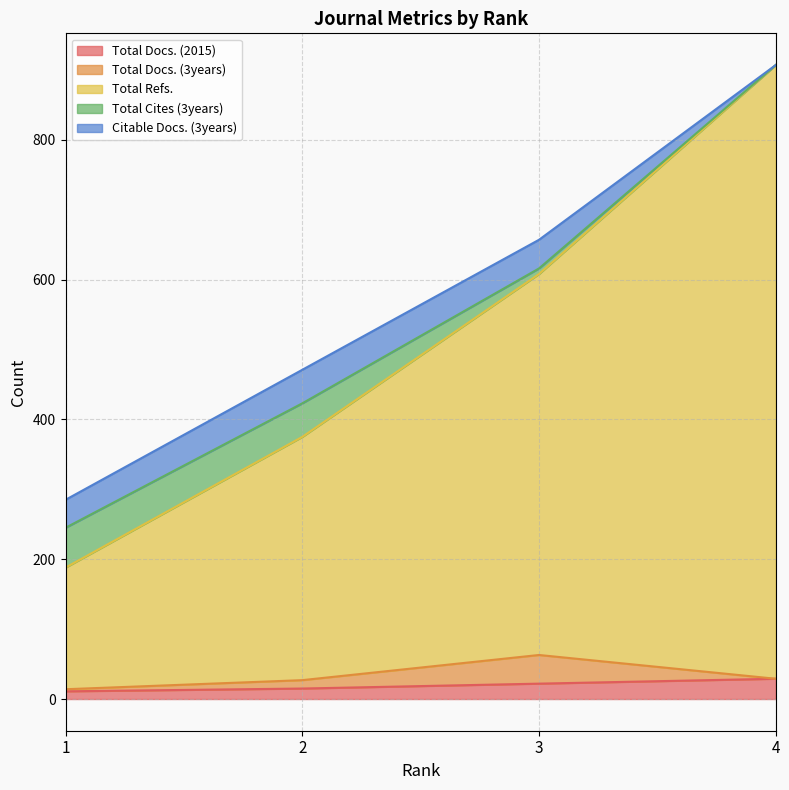

What is the average value of the Citable Docs. (3years) series?

32